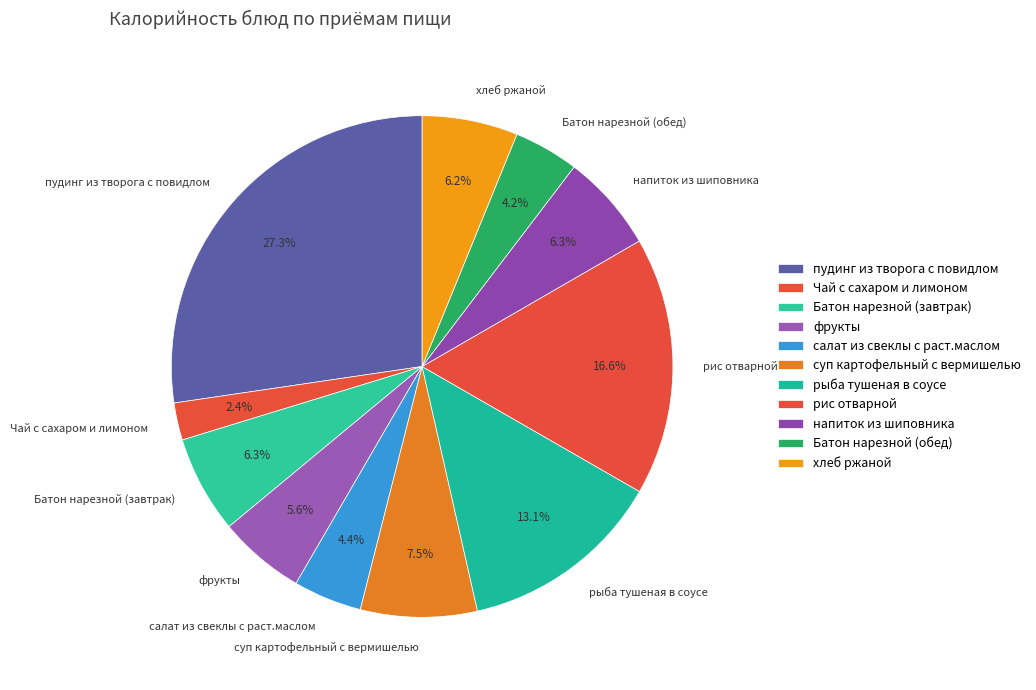

What percentage do Батон нарезной (завтрак) and рис отварной together represent?

22.9%